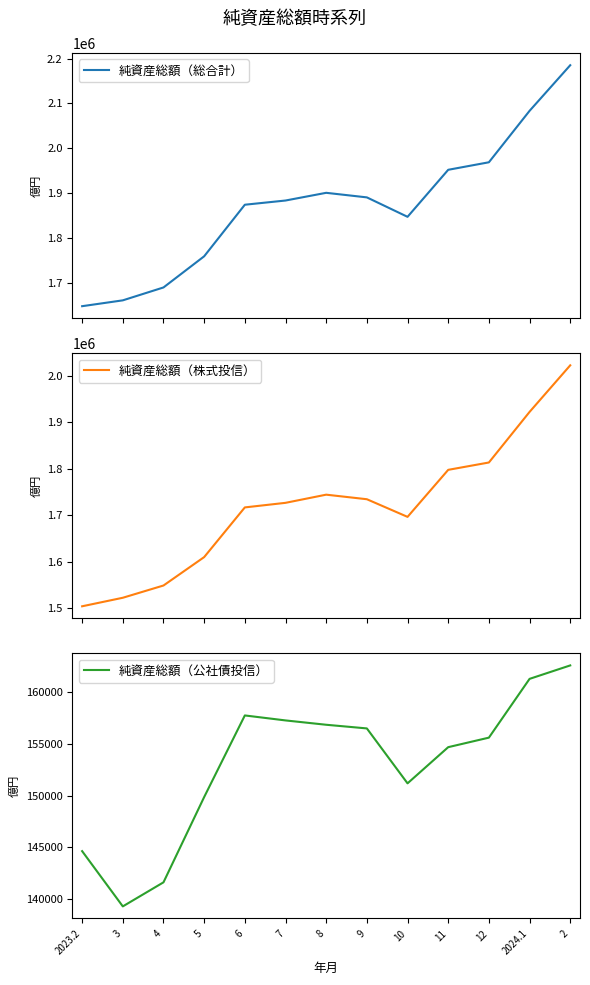

What is the highest value of the 純資産総額（総合計） series?

2185227